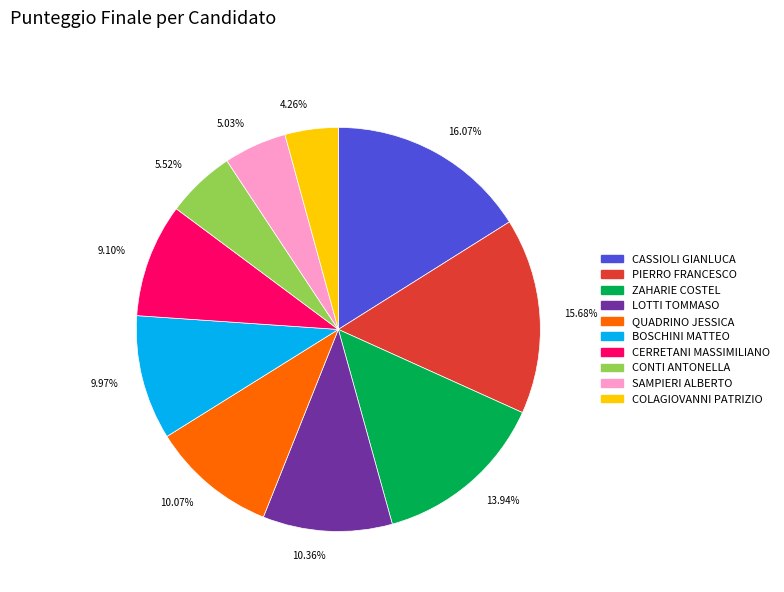

How many slices are in this pie chart?

10